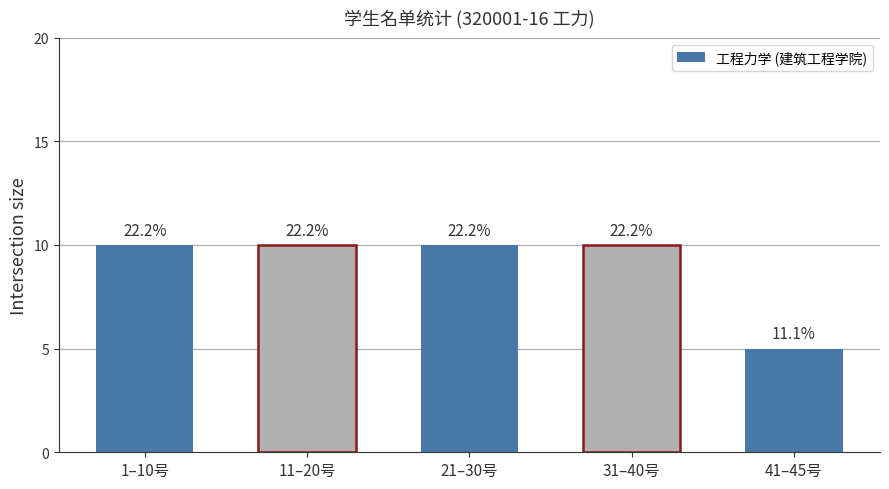

Are the bars horizontal?

No